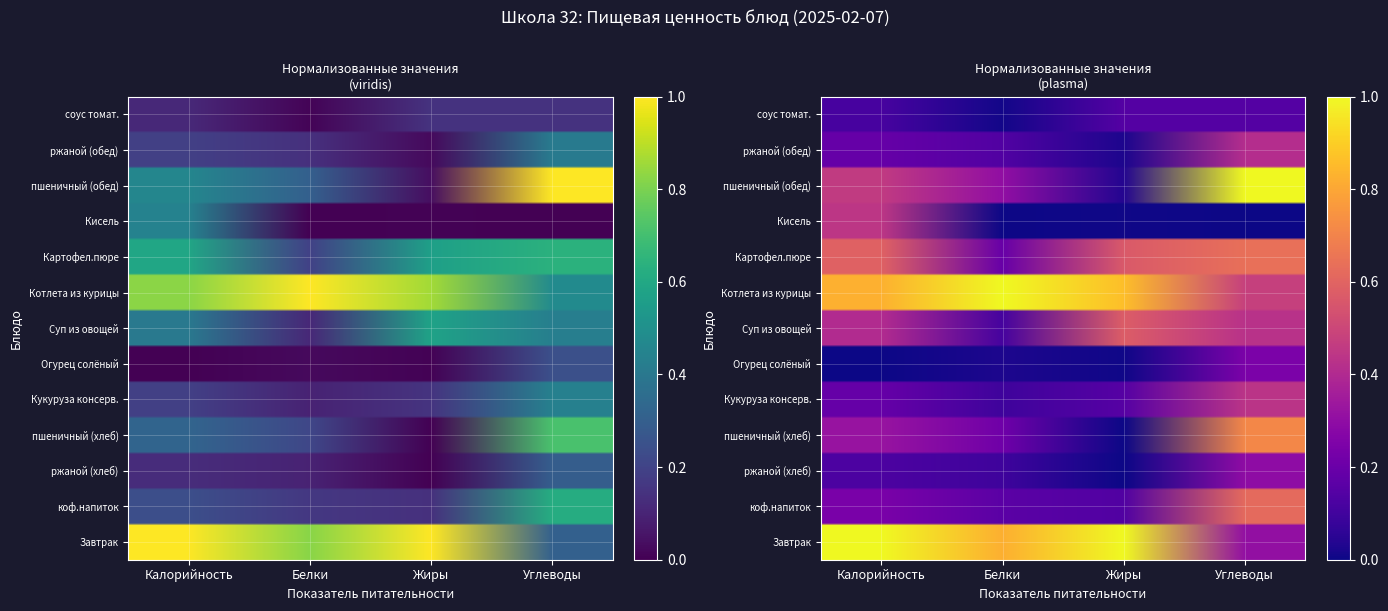

Which series has the largest total across all categories?

Завтрак